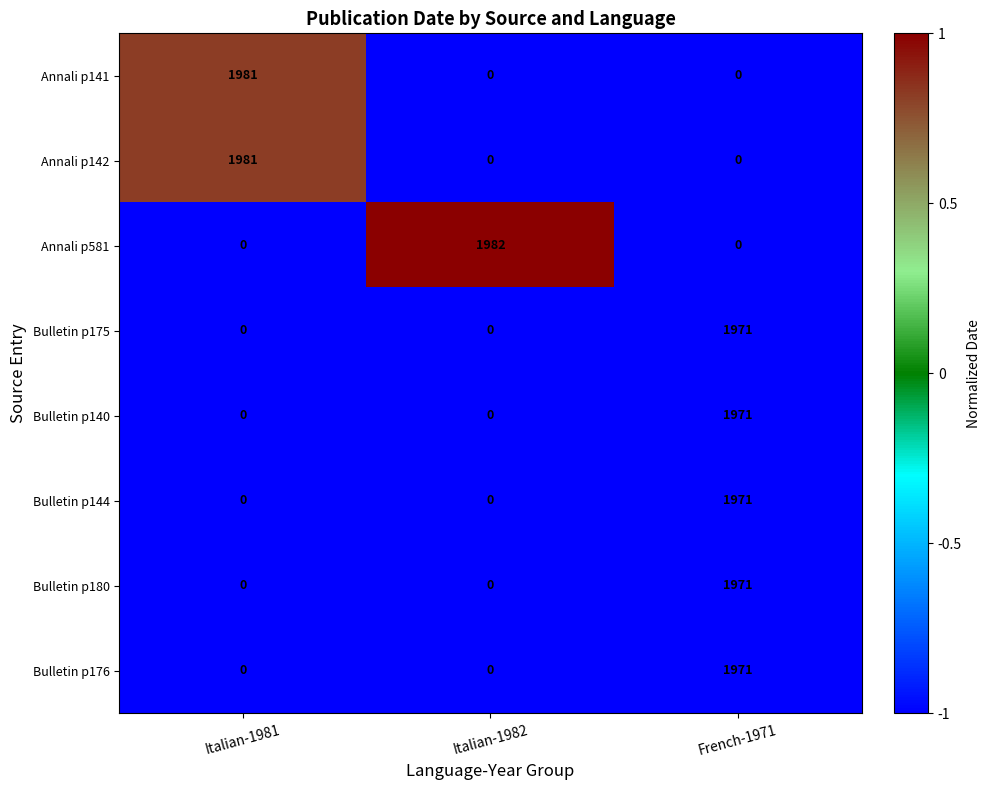

What is the average value of the Annali p142 series?

660